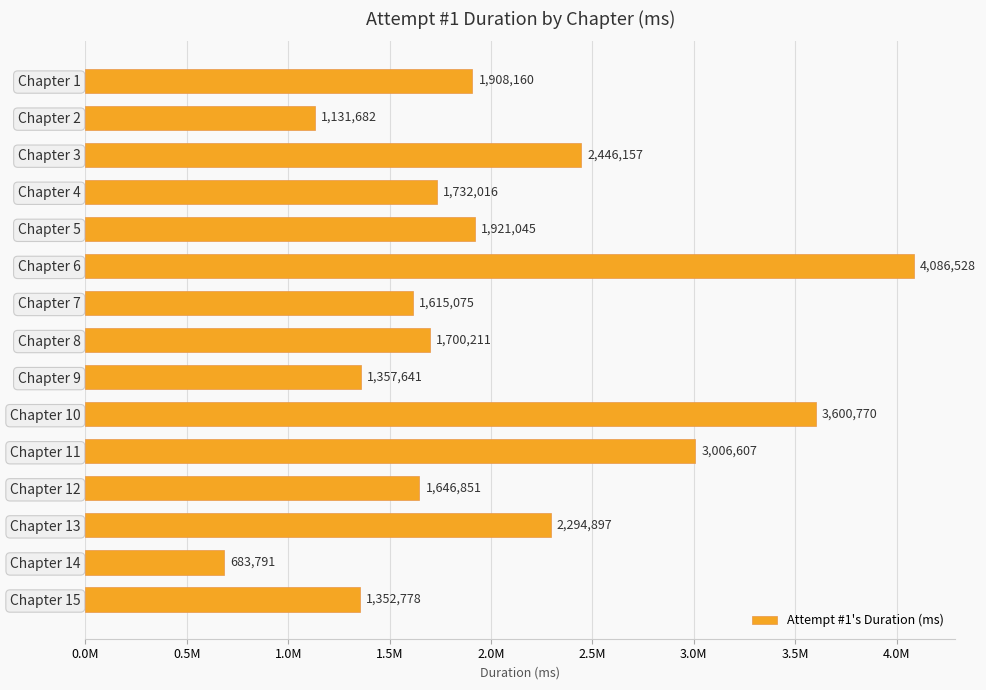

What is the sum of all values?

30484209